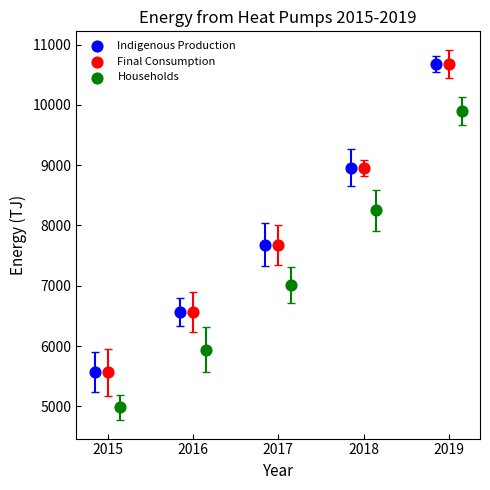

Which series has the largest Y range (max minus min)?

Final Consumption